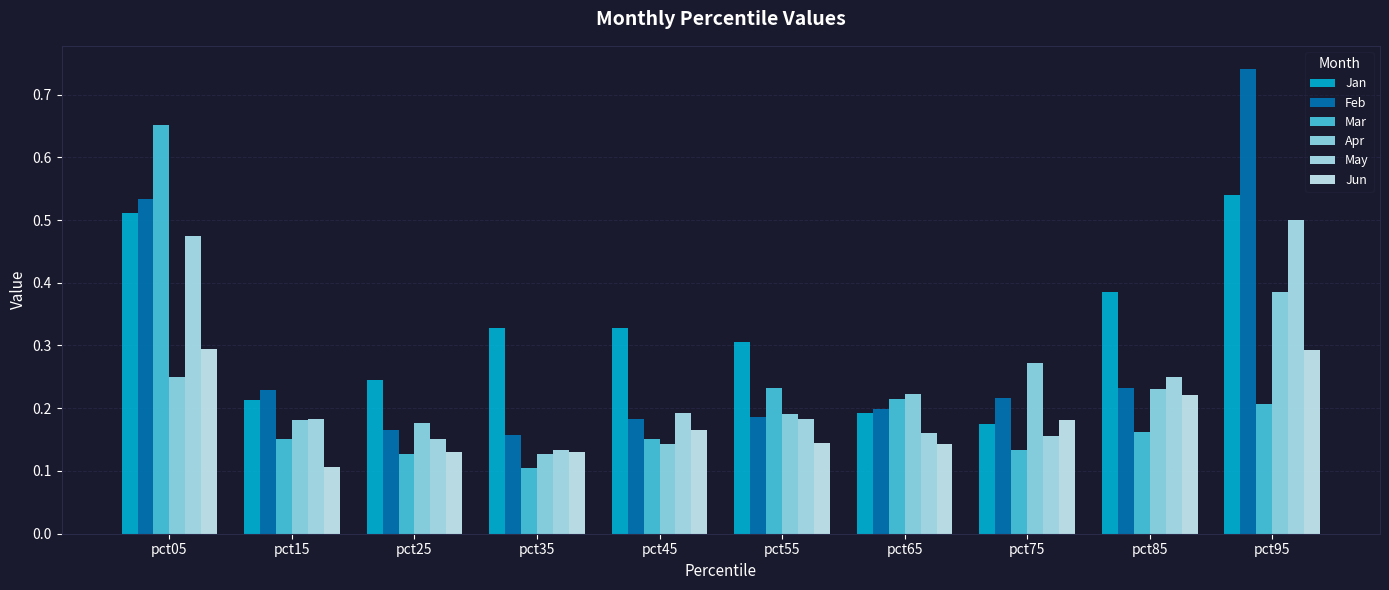

Are the bars grouped side by side (vs. stacked)?

Yes